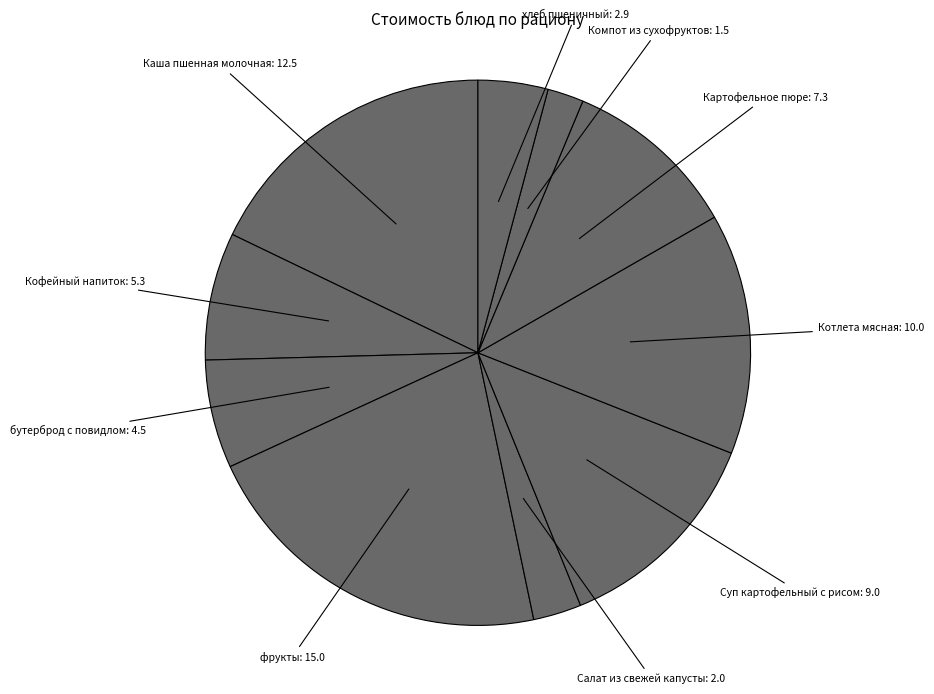

Which category has the biggest portion of the pie?

фрукты